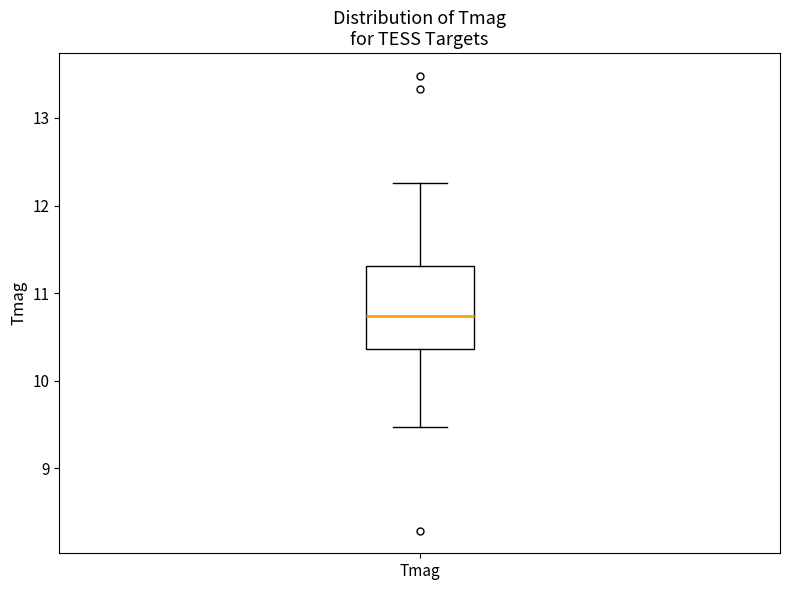

Read this box plot against the y-axis: the position of the median line, the range covered by the box, and the ends of both whiskers. The values are not printed on the chart, so give them approximately, as read against the axis.

median 10.7, box 10.4 to 11.3, whiskers 9.5 to 12.3